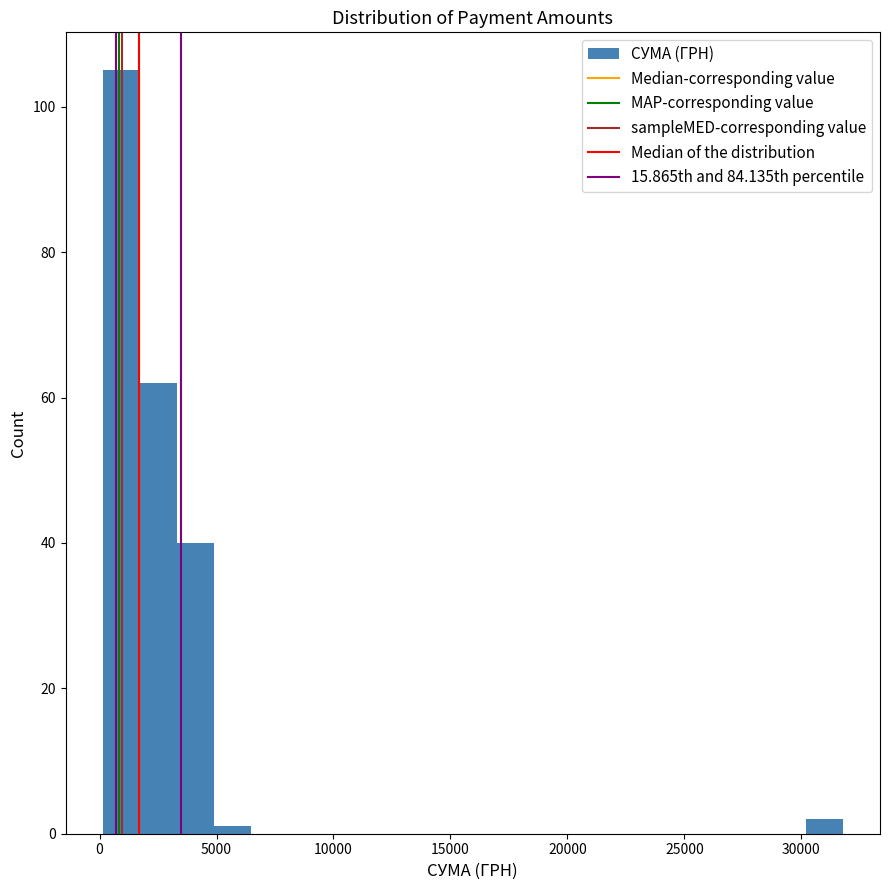

Around what value on the x-axis is the tallest bar? Give the approximate position of its centre, as read against the axis.

1000